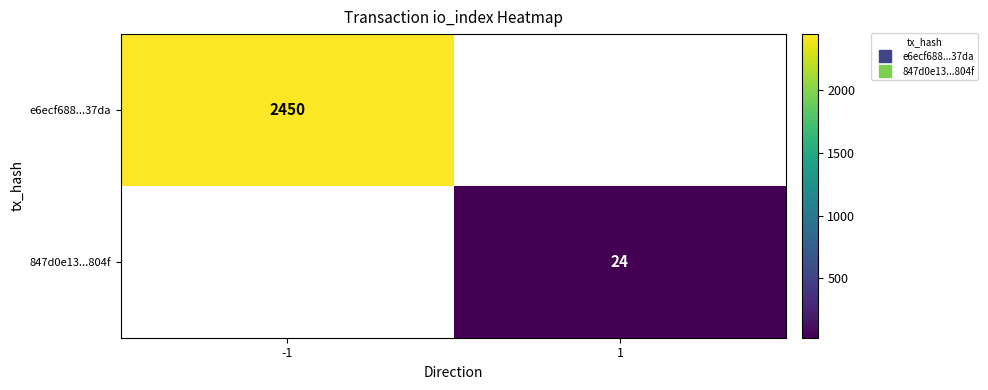

Is the value of 847d0e13...804f at -1 greater than the value of e6ecf688...37da at 1?

No